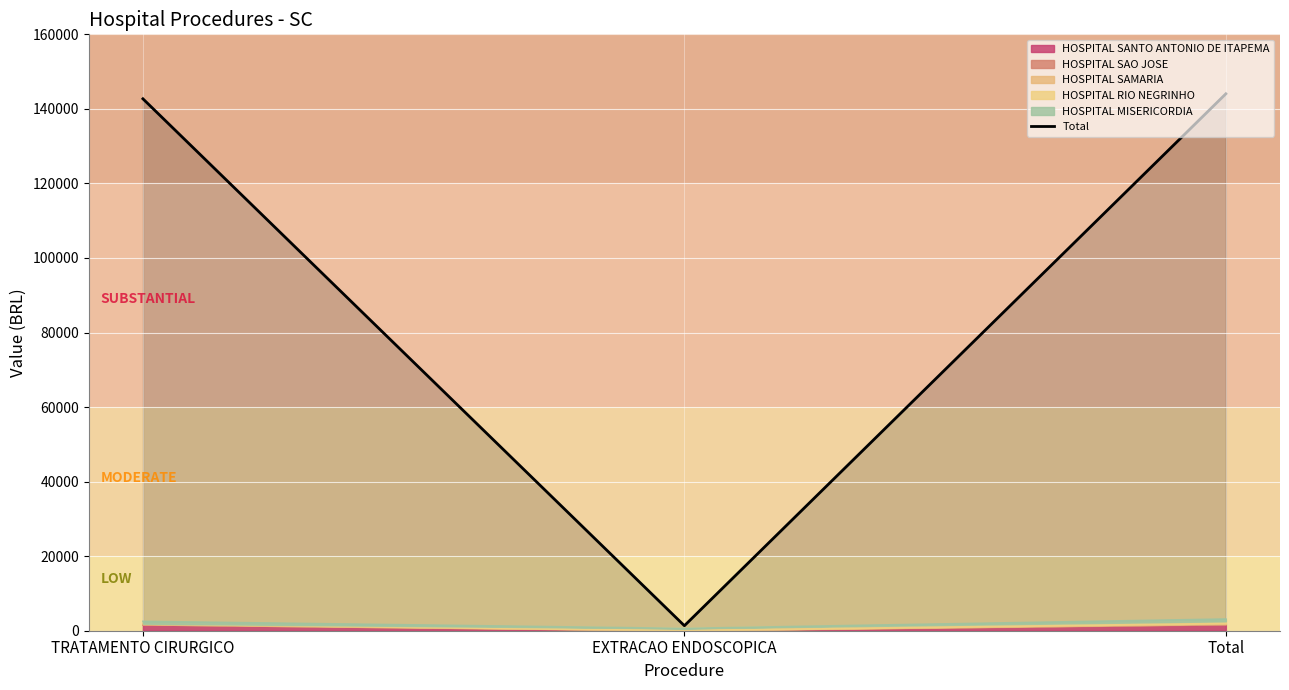

Reading right to left, what are all the values shown in this chart?

144046.4	1342.8	142703.5